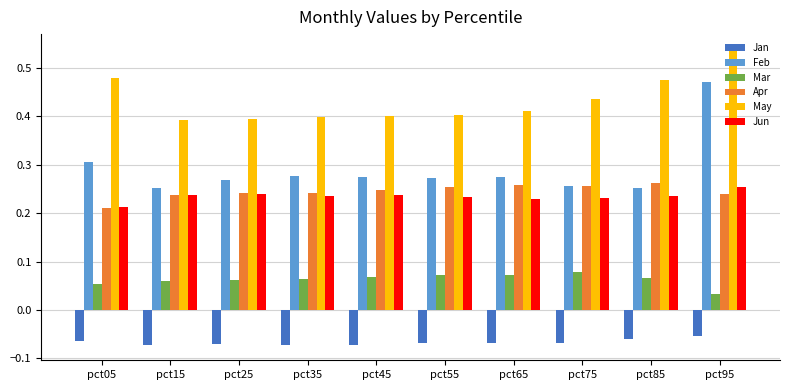

What is the total value across all series at pct75?

1.2